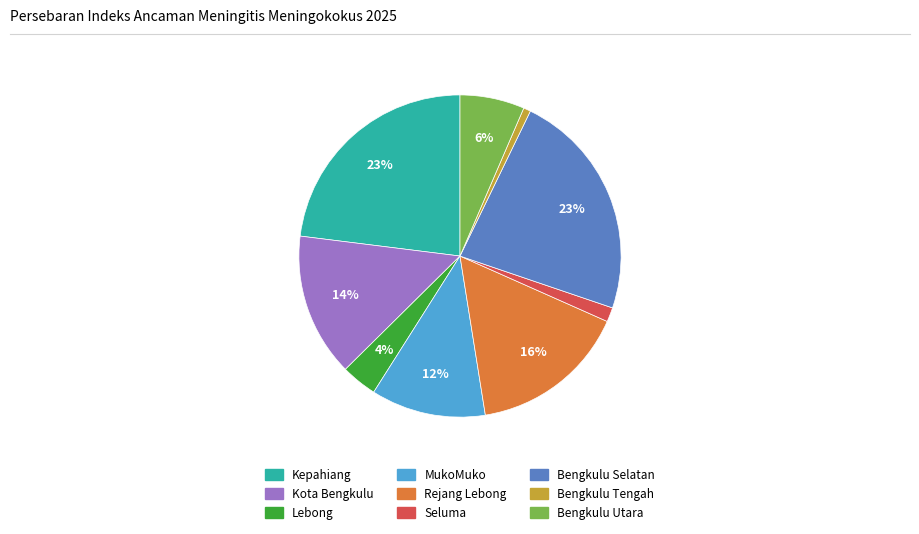

To the nearest percent, what portion does Kota Bengkulu represent?

14%